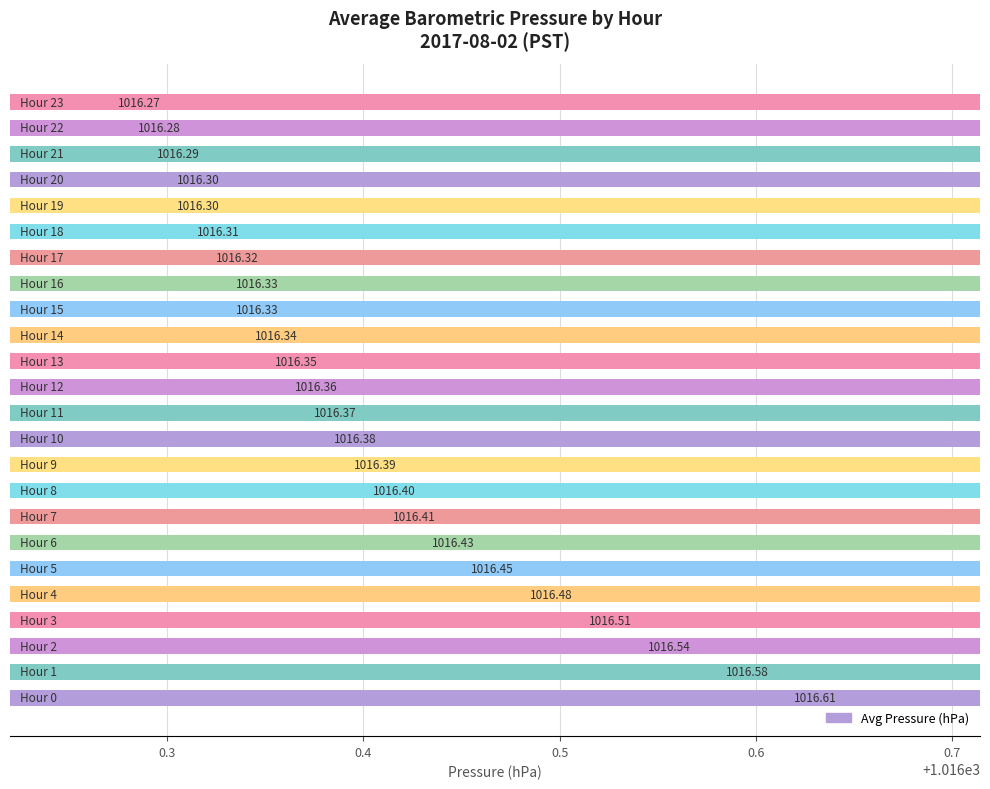

What is the average value?

1016.4